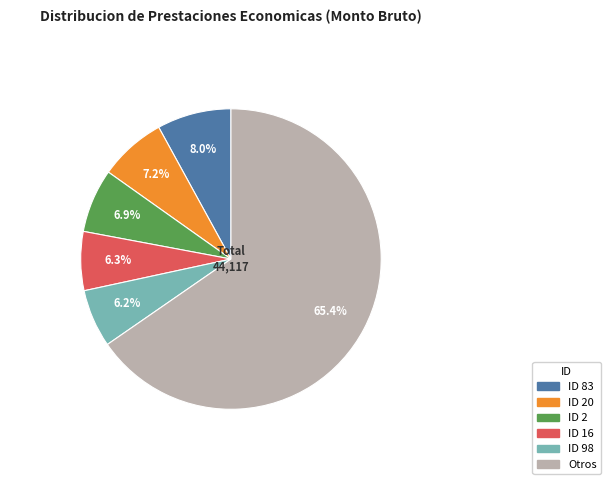

Is there a majority slice in this chart?

Yes